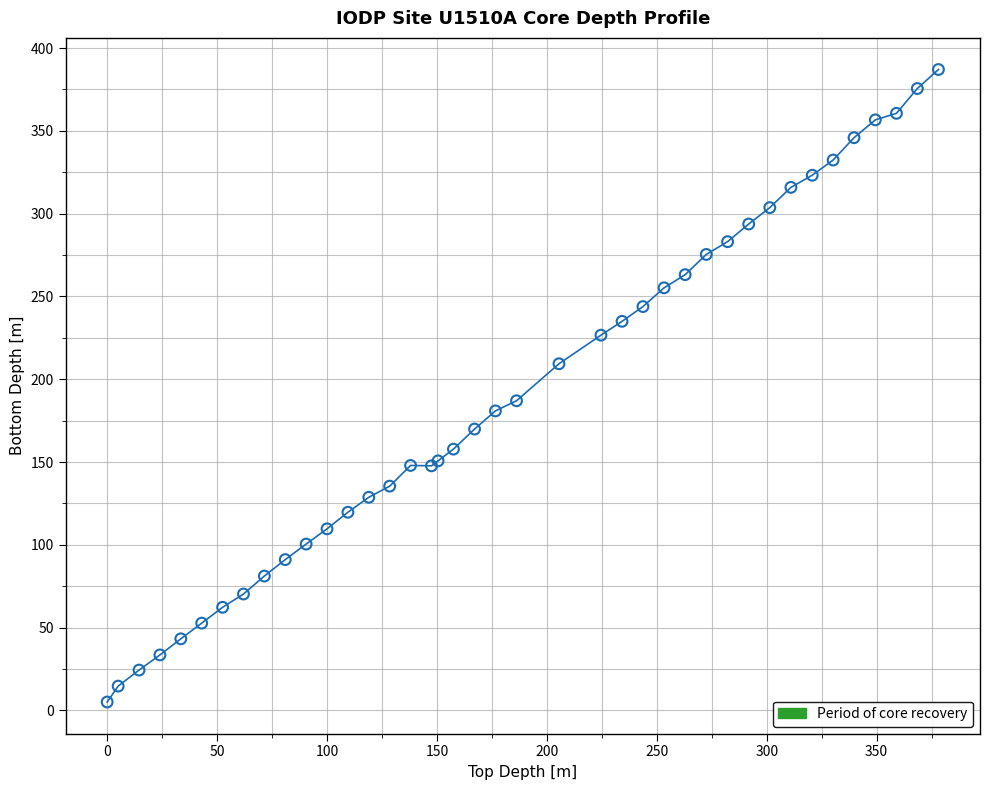

What Y value in the scatter plot is closest to 196?

187.0